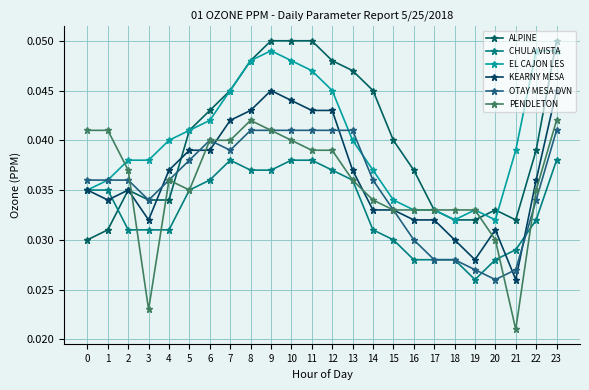

Reading left to right, list all the values displayed in this chart.

ALPINE: 0.0	0.0	0.0	0.0	0.0	0.0	0.0	0.0	0.0	0.1	0.1	0.1	0.0	0.0	0.0	0.0	0.0	0.0	0.0	0.0	0.0	0.0	0.0	0.1
CHULA VISTA: 0.0	0.0	0.0	0.0	0.0	0.0	0.0	0.0	0.0	0.0	0.0	0.0	0.0	0.0	0.0	0.0	0.0	0.0	0.0	0.0	0.0	0.0	0.0	0.0
EL CAJON LES: 0.0	0.0	0.0	0.0	0.0	0.0	0.0	0.0	0.0	0.0	0.0	0.0	0.0	0.0	0.0	0.0	0.0	0.0	0.0	0.0	0.0	0.0	0.0	0.0
KEARNY MESA: 0.0	0.0	0.0	0.0	0.0	0.0	0.0	0.0	0.0	0.0	0.0	0.0	0.0	0.0	0.0	0.0	0.0	0.0	0.0	0.0	0.0	0.0	0.0	0.0
OTAY MESA DVN: 0.0	0.0	0.0	0.0	0.0	0.0	0.0	0.0	0.0	0.0	0.0	0.0	0.0	0.0	0.0	0.0	0.0	0.0	0.0	0.0	0.0	0.0	0.0	0.0
PENDLETON: 0.0	0.0	0.0	0.0	0.0	0.0	0.0	0.0	0.0	0.0	0.0	0.0	0.0	0.0	0.0	0.0	0.0	0.0	0.0	0.0	0.0	0.0	0.0	0.0